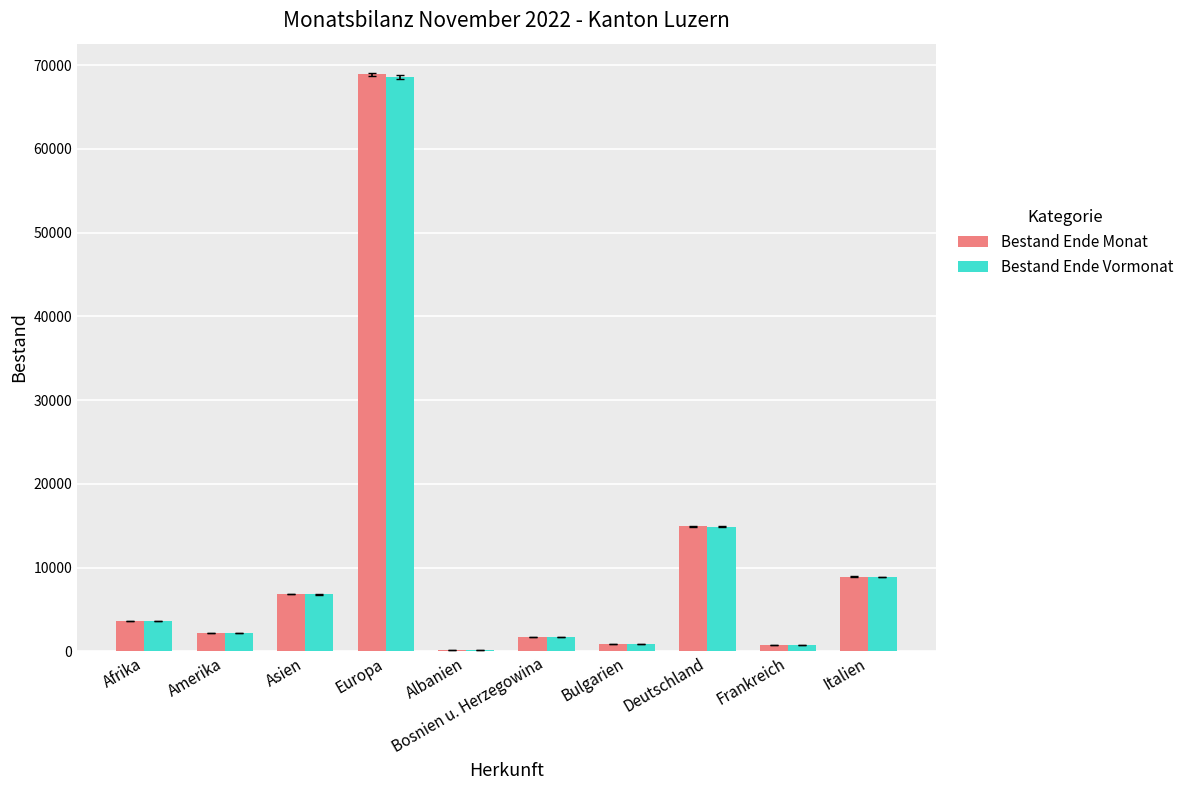

How many groups of bars are there?

10